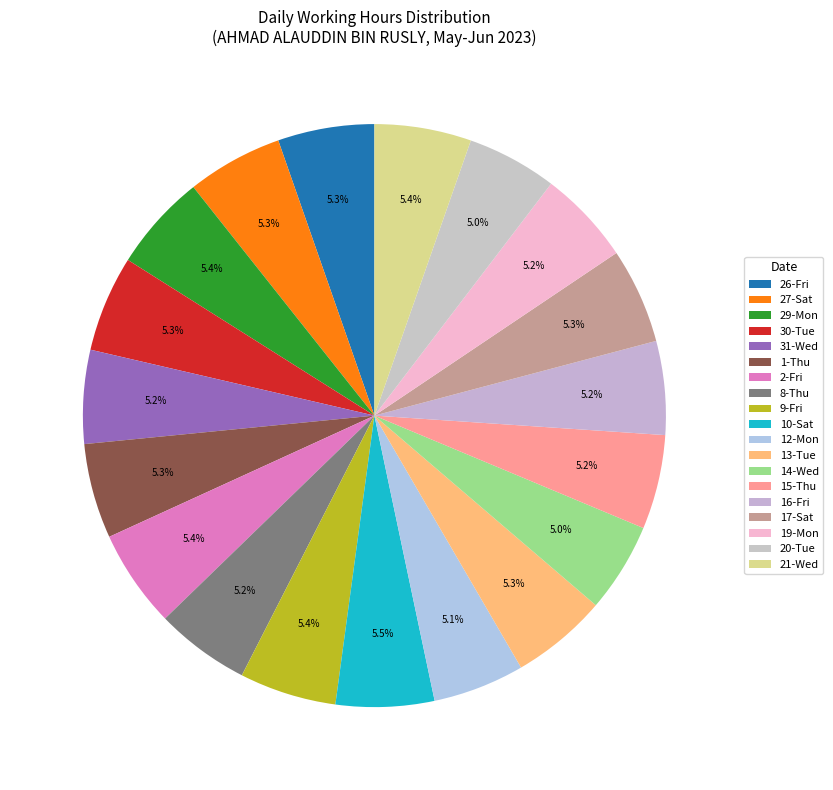

Which slice is the largest?

10-Sat